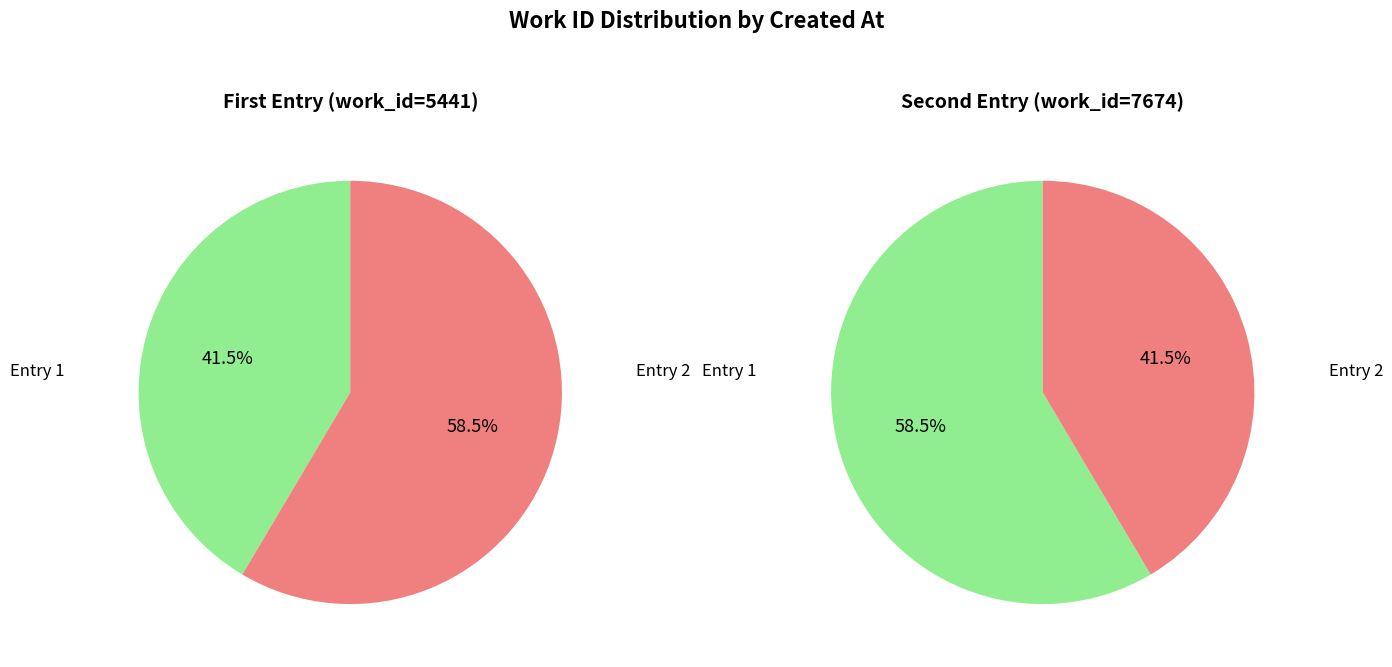

Is there a majority slice in this chart?

Yes